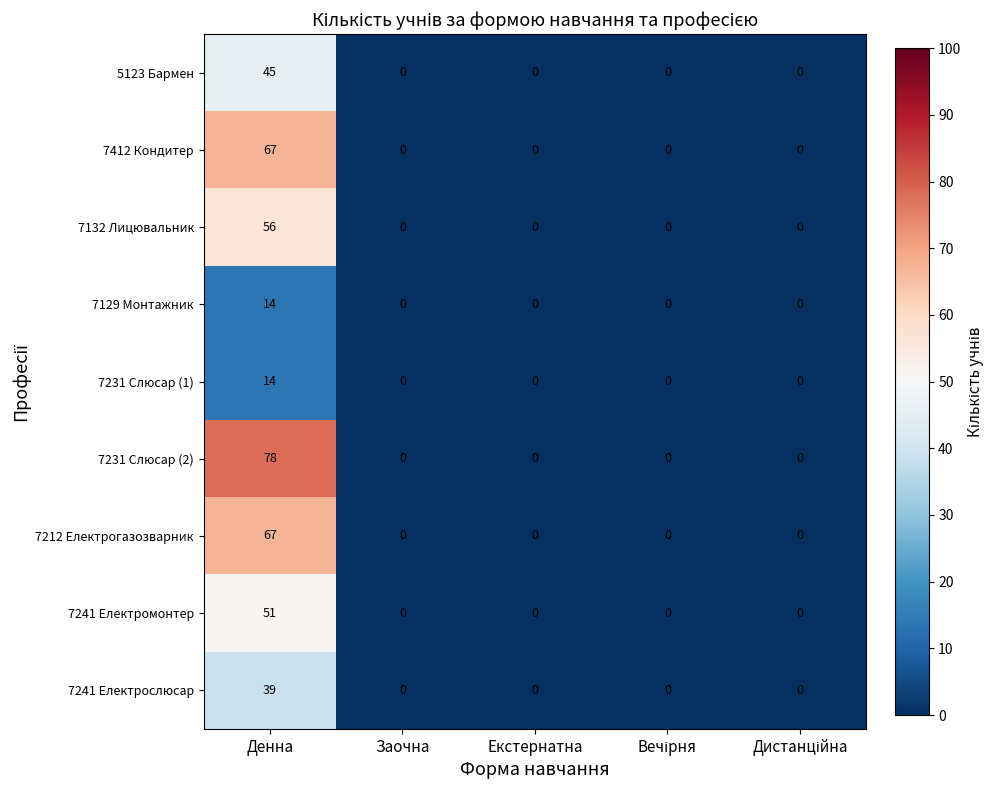

Which series has the widest spread of values?

7231 Слюсар (2)